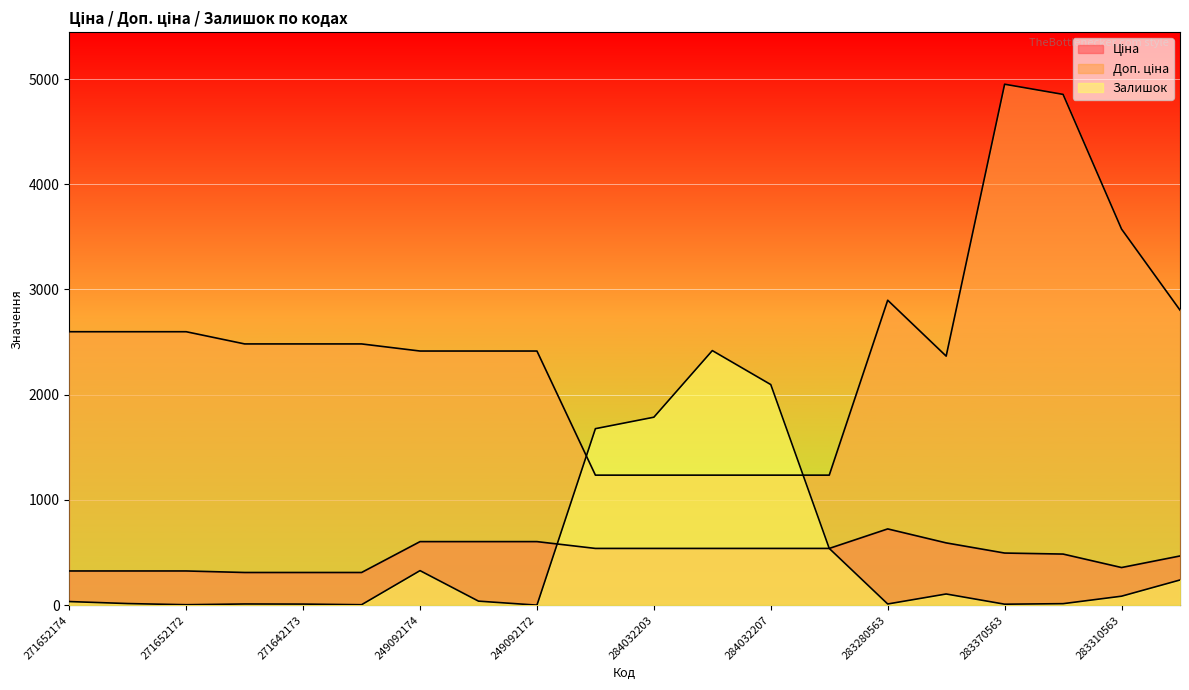

Reading right to left, list all the values displayed in this chart.

Ціна: 467.3	357.4	485.4	495.0	591.6	724.5	539.0	539.0	539.0	539.0	539.0	603.7	603.7	603.7	310.3	310.3	310.3	324.8	324.8	324.8
Доп. ціна: 2803.6	3573.9	4853.8	4950.4	2366.5	2897.8	1235.4	1235.4	1235.4	1235.4	1235.4	2414.8	2414.8	2414.8	2482.4	2482.4	2482.4	2598.3	2598.3	2598.3
Залишок: 239.0	85.0	14.0	9.0	106.0	11.0	539.0	2096.0	2419.0	1786.0	1677.0	0.0	38.0	328.0	4.0	10.0	11.0	4.0	15.0	34.0